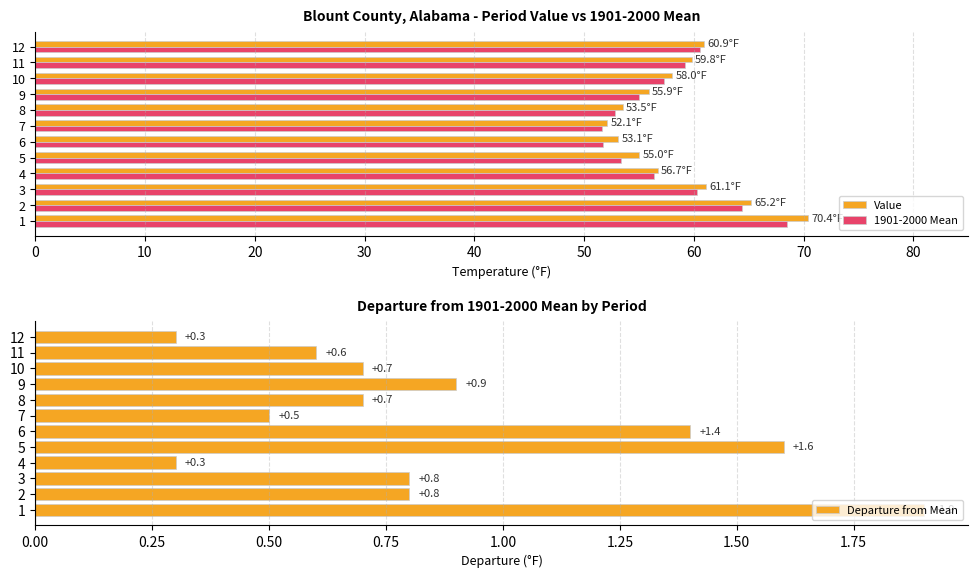

Which series has the widest spread of values?

Value